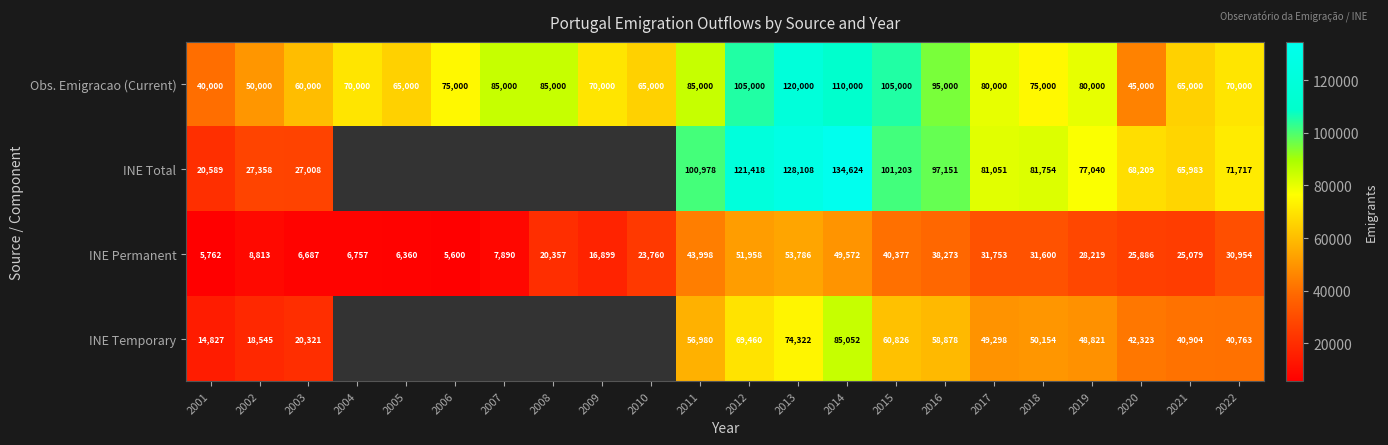

Read the INE Permanent value at 2009, to the nearest 50.

16900